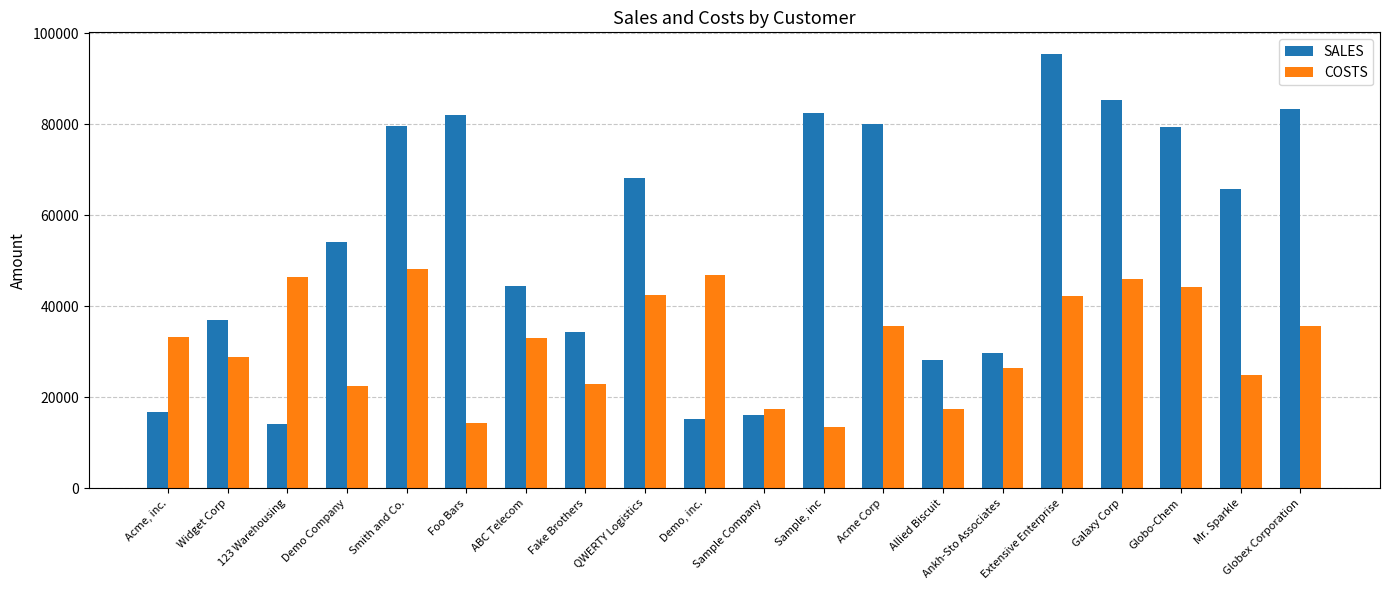

List the labels in order of SALES value, largest first.

Extensive Enterprise, Galaxy Corp, Globex Corporation, Sample, inc, Foo Bars, Acme Corp, Smith and Co., Globo-Chem, QWERTY Logistics, Mr. Sparkle, Demo Company, ABC Telecom, Widget Corp, Fake Brothers, Ankh-Sto Associates, Allied Biscuit, Acme, inc., Sample Company, Demo, inc., 123 Warehousing